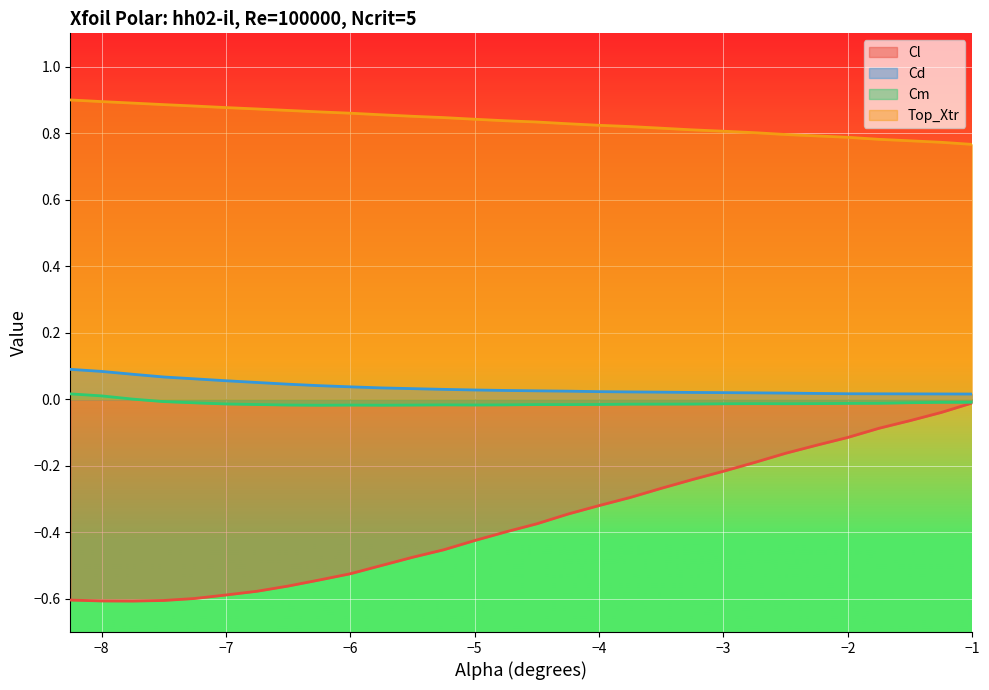

What position from the left is -2.75?

23